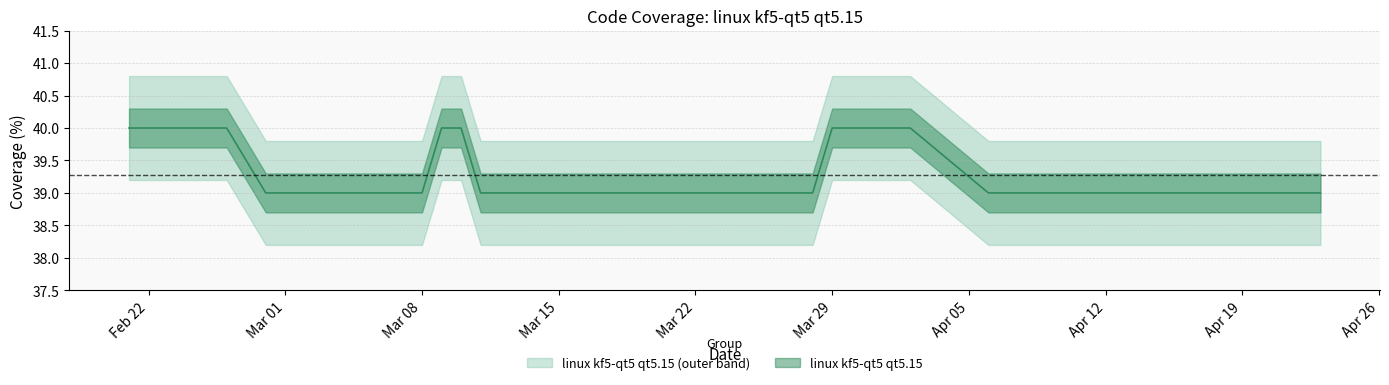

Rank the categories by value from lowest to highest.

2021-04-23, 2021-04-22, 2021-04-20, 2021-04-16, 2021-04-14, 2021-04-13, 2021-04-10, 2021-04-09, 2021-04-08, 2021-04-07, 2021-04-06, 2021-03-28, 2021-03-27, 2021-03-26, 2021-03-24, 2021-03-23, 2021-03-19, 2021-03-18, 2021-03-16, 2021-03-15, 2021-03-14, 2021-03-12, 2021-03-11, 2021-03-08, 2021-03-07, 2021-03-05, 2021-03-04, 2021-03-03, 2021-02-28, 2021-04-02, 2021-04-01, 2021-03-30, 2021-03-29, 2021-03-10, 2021-03-09, 2021-02-26, 2021-02-24, 2021-02-23, 2021-02-22, 2021-02-21